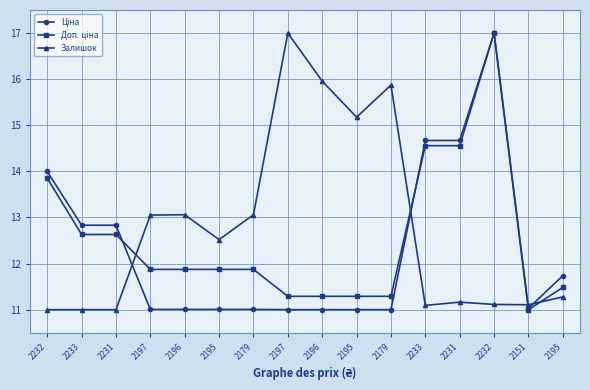

Where is the first local maximum for Ціна?

2232